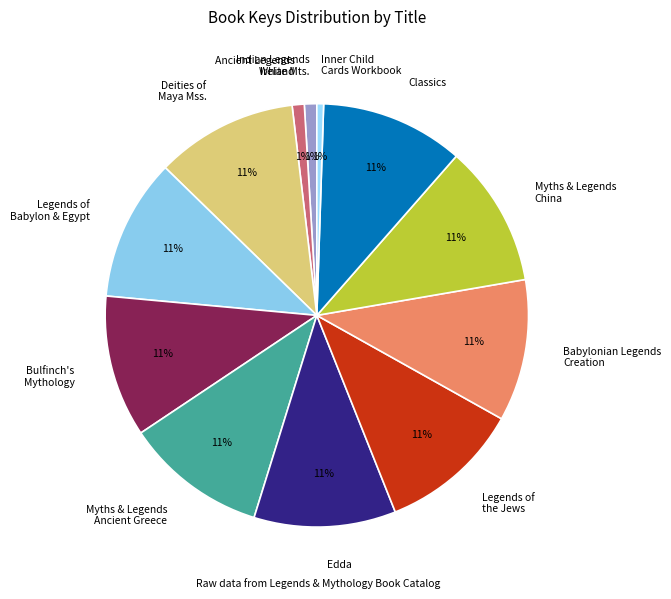

Do Myths & Legends Ancient Greece and Myths & Legends China together represent more than half of the pie?

No